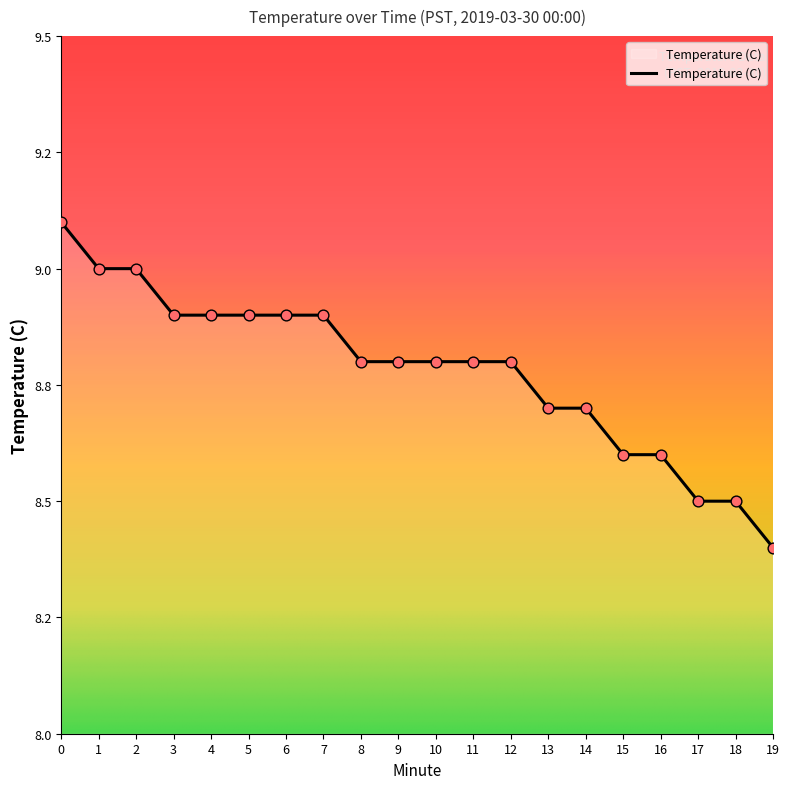

Between 11 and 5, which is larger?

5